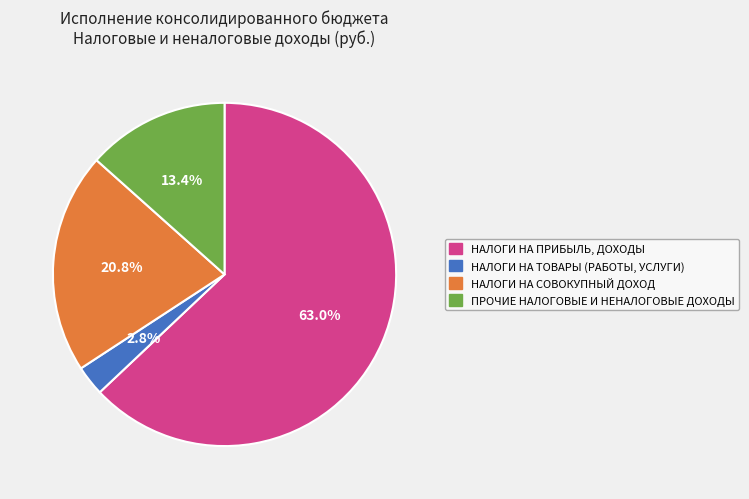

How many slices are in this pie chart?

4